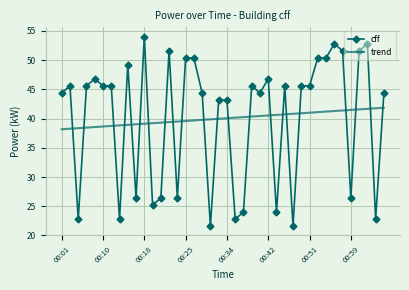

Which series has the widest spread of values?

cff